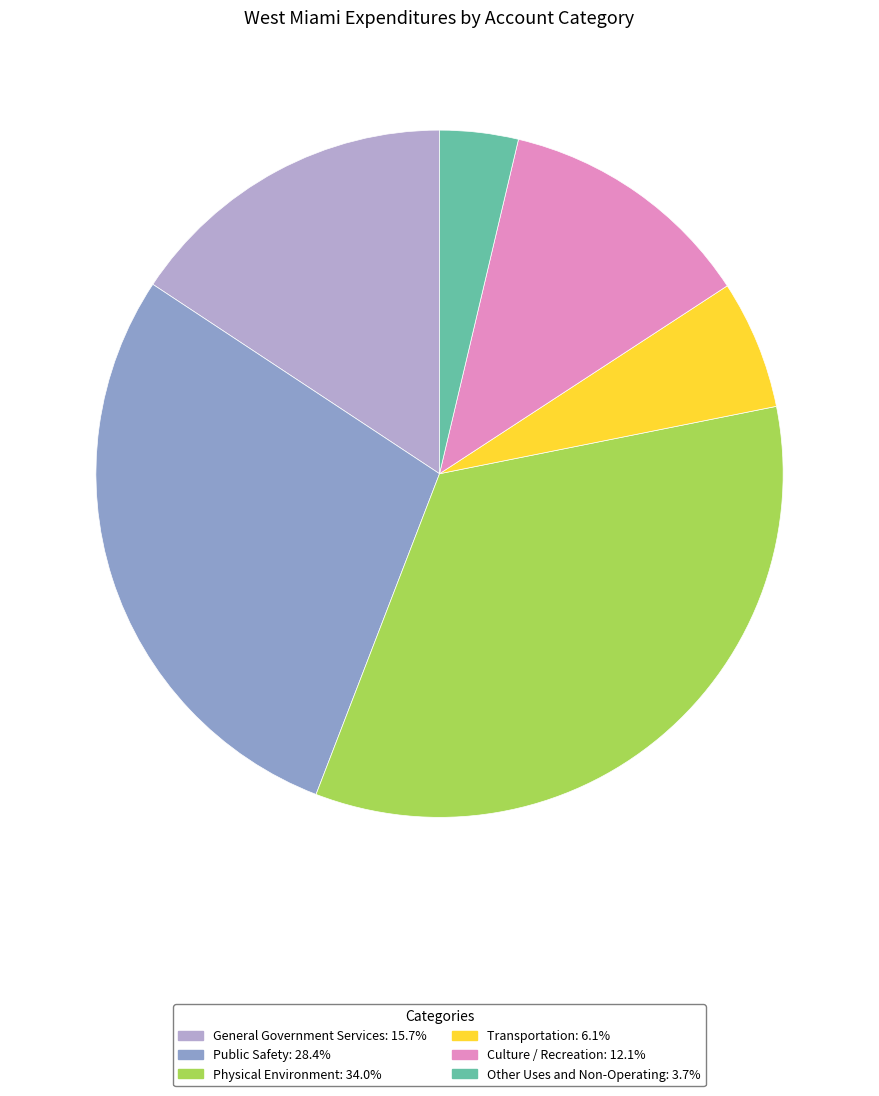

Does Culture / Recreation represent more than half of the total?

No